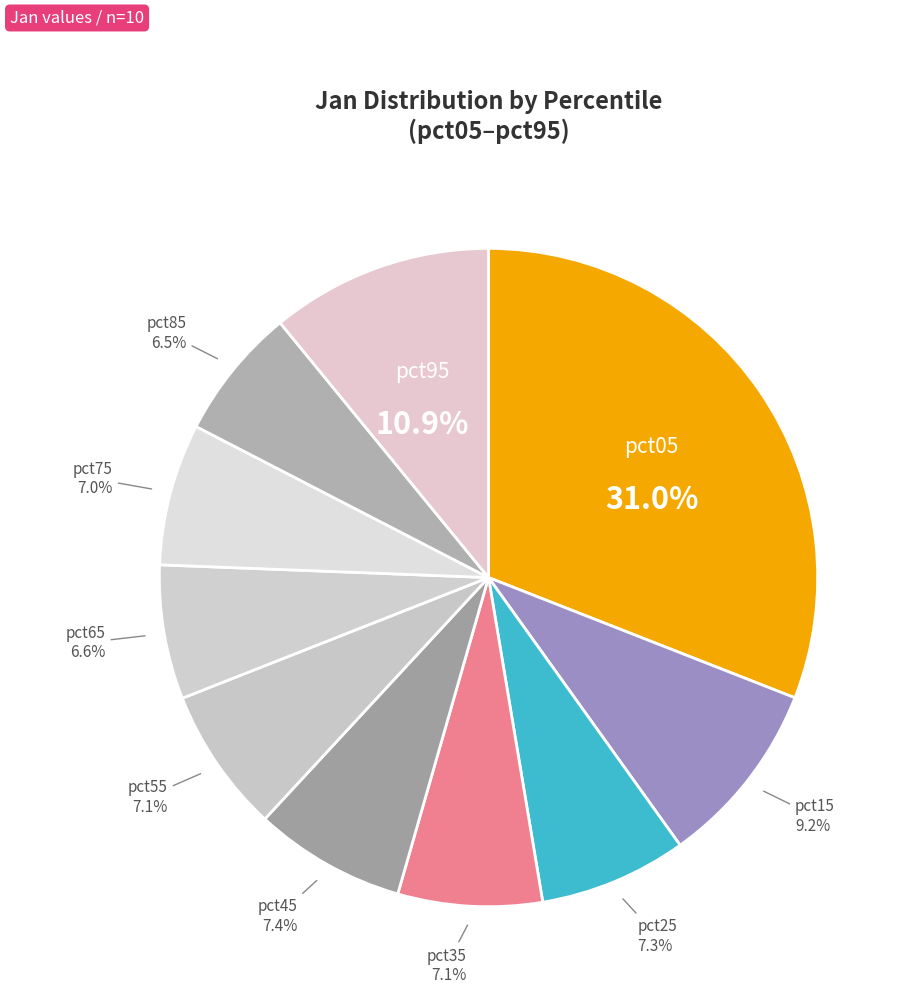

Is it true that pct15 is 9% of the pie?

True